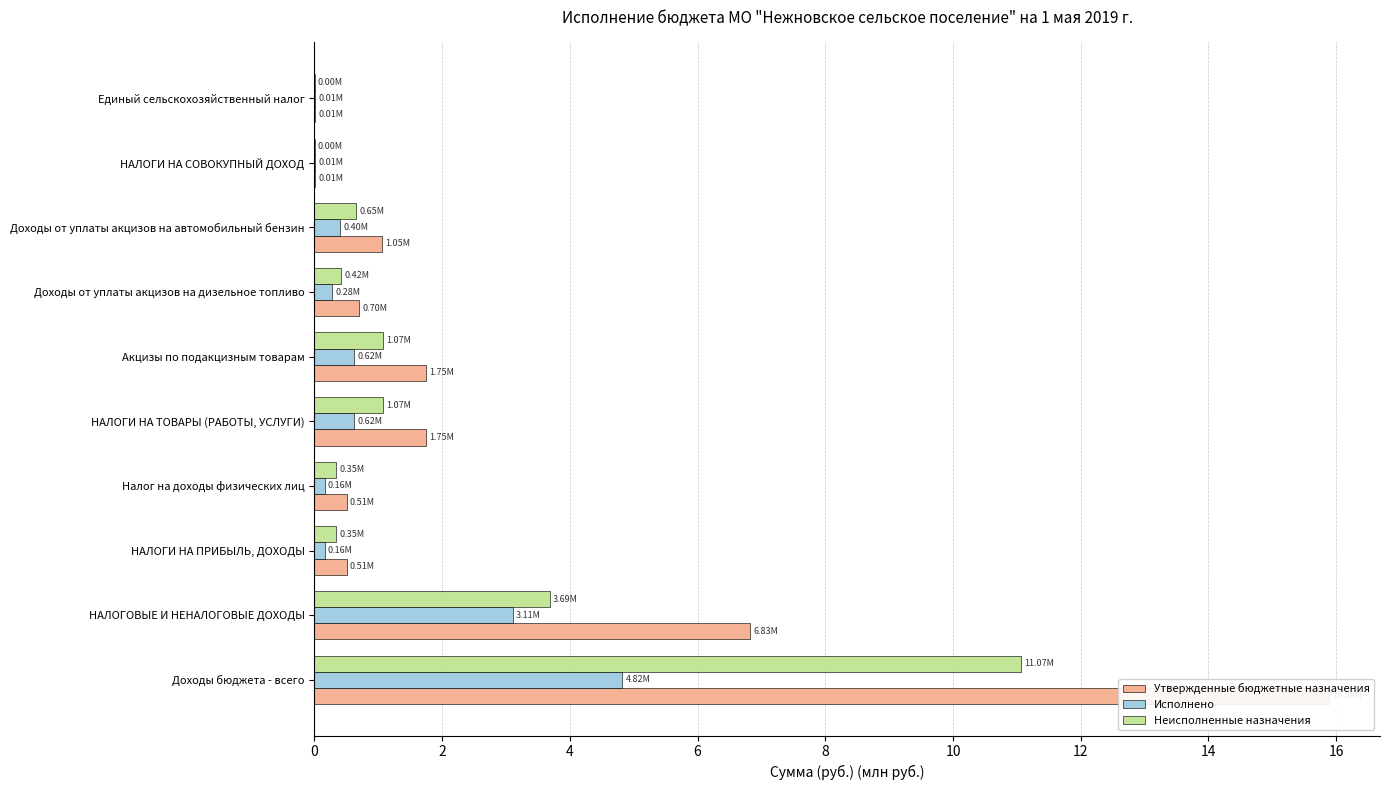

Which series has the largest range (max minus min)?

Утвержденные бюджетные назначения